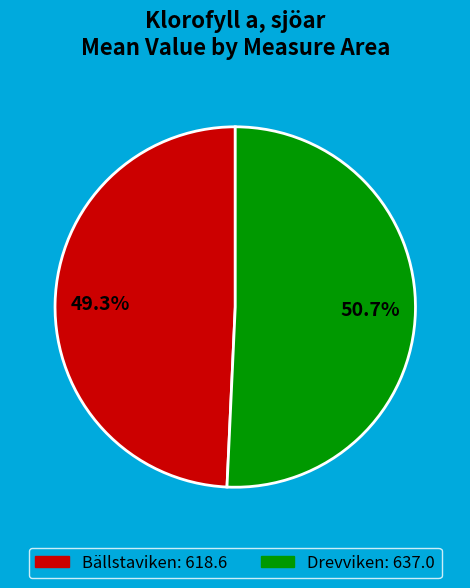

How many slices are in this pie chart?

2